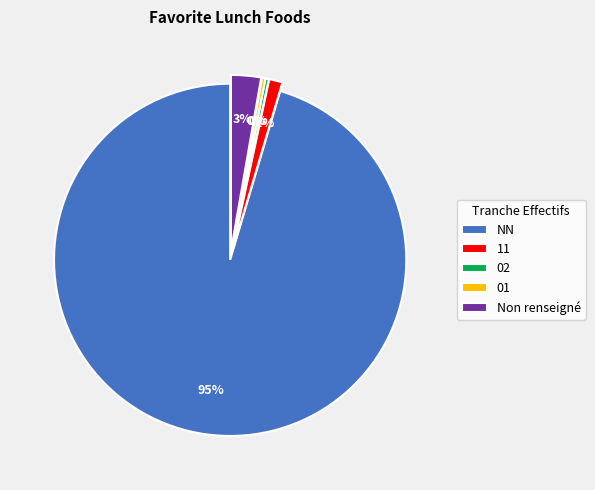

Is it true that 02 is 0% of the pie?

True